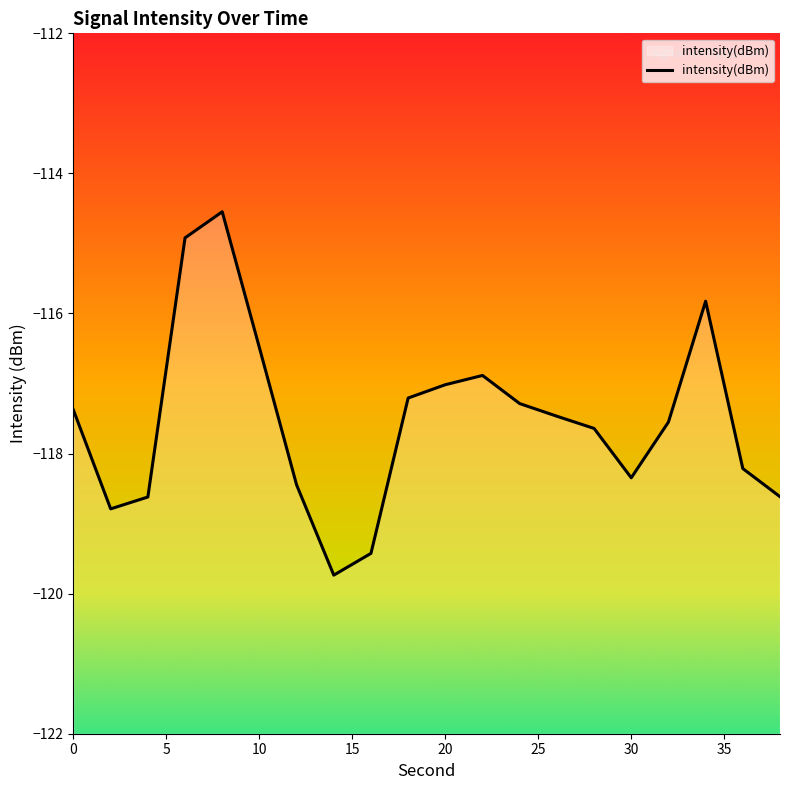

What is the approximate value at 20?

-117.0